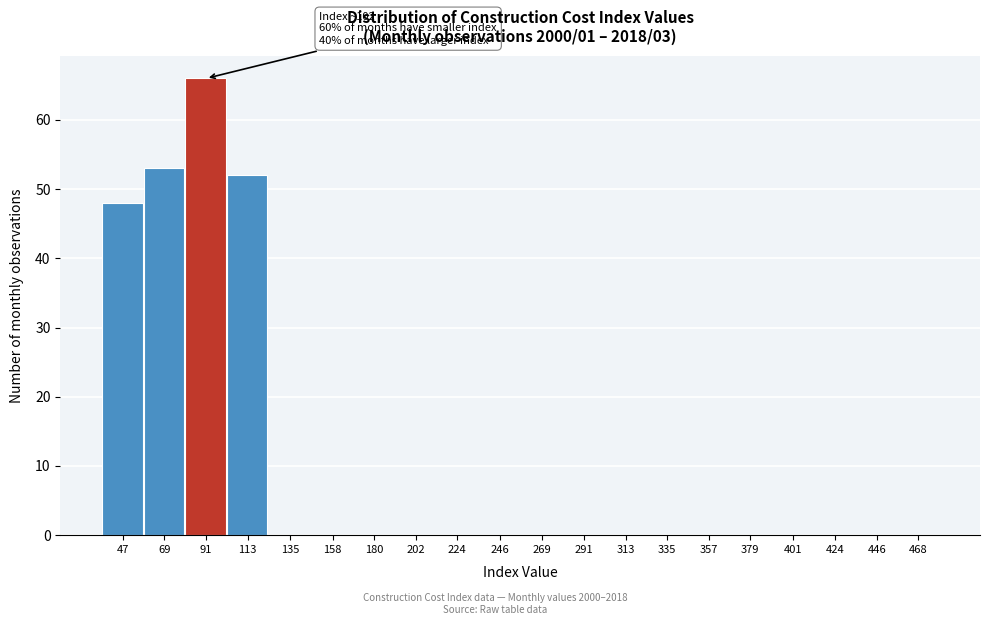

Reading left to right, what are all the values shown in this chart?

47=48	69=53	91=66	113=52	135=0	158=0	180=0	202=0	224=0	246=0	269=0	291=0	313=0	335=0	357=0	379=0	401=0	424=0	446=0	468=0